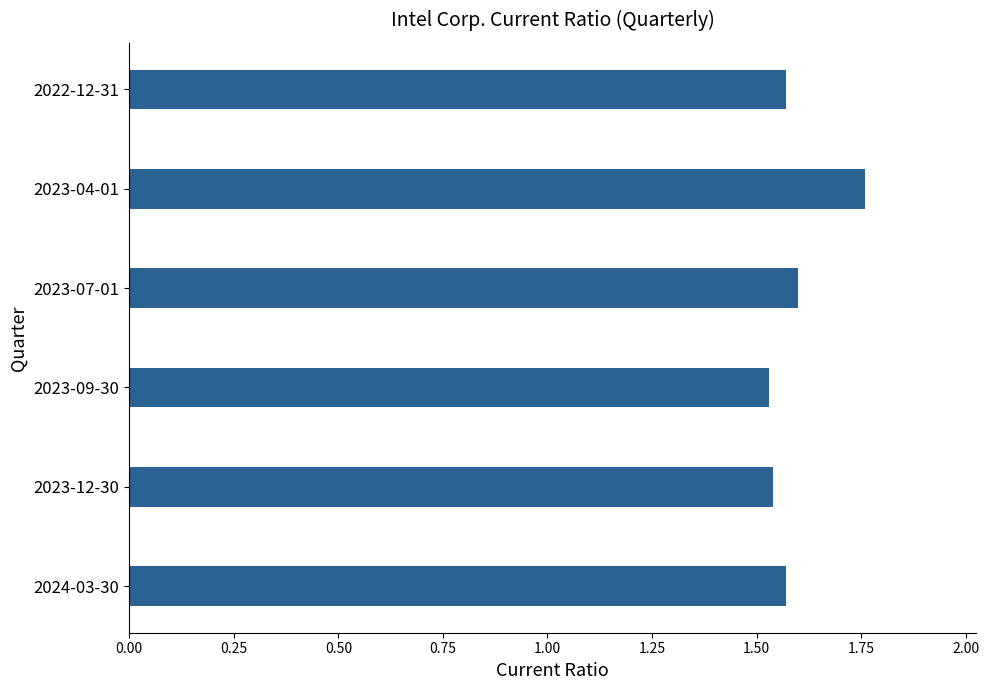

The chart shows a value of 1.6 at 2023-07-01. True or false?

True